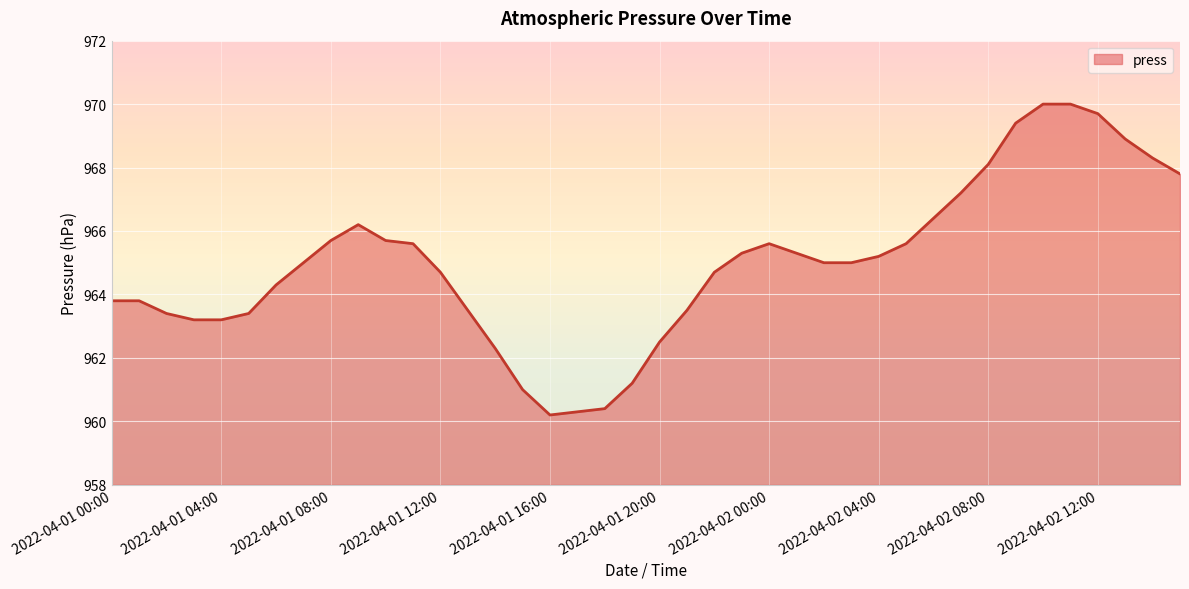

Reading left to right, extract all data points from this chart.

963.8	963.8	963.4	963.2	963.2	963.4	964.3	965.0	965.7	966.2	965.7	965.6	964.7	963.5	962.3	961.0	960.2	960.3	960.4	961.2	962.5	963.5	964.7	965.3	965.6	965.3	965.0	965.0	965.2	965.6	966.4	967.2	968.1	969.4	970.0	970.0	969.7	968.9	968.3	967.8